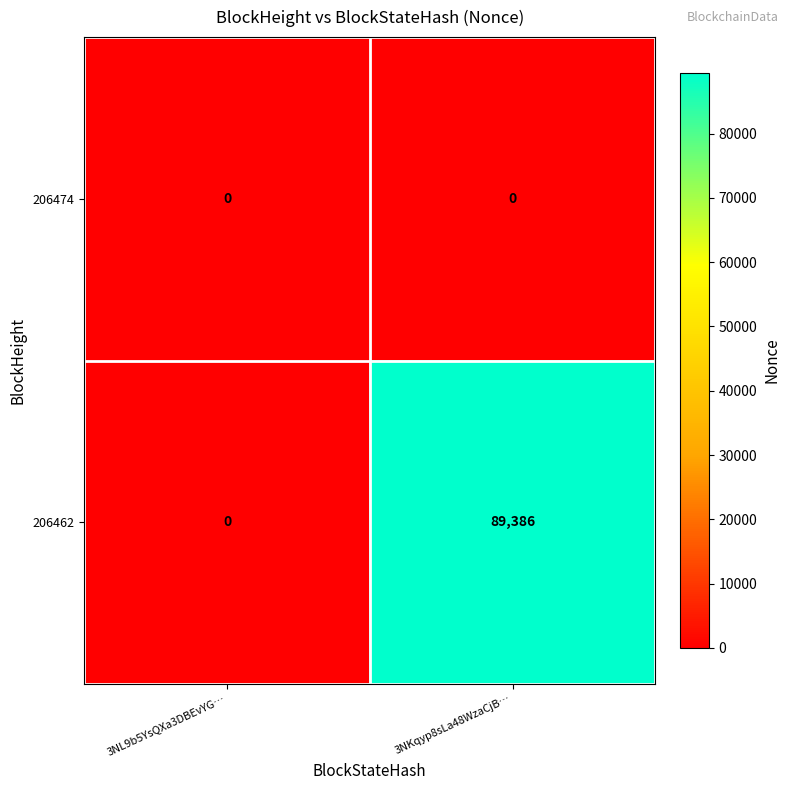

Reading left to right, extract all data points from this chart.

206474: 3NL9b5YsQXa3DBEvYG…=0	3NKqyp8sLa48WzaCjB…=0
206462: 3NL9b5YsQXa3DBEvYG…=0	3NKqyp8sLa48WzaCjB…=89386